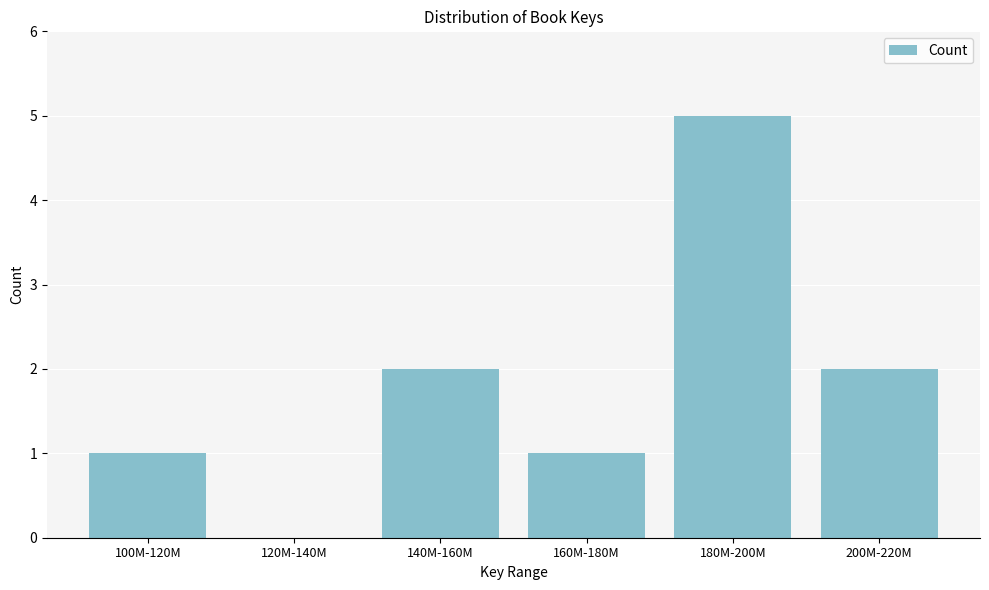

Reading left to right, list all the values displayed in this chart.

100M-120M=1	120M-140M=0	140M-160M=2	160M-180M=1	180M-200M=5	200M-220M=2